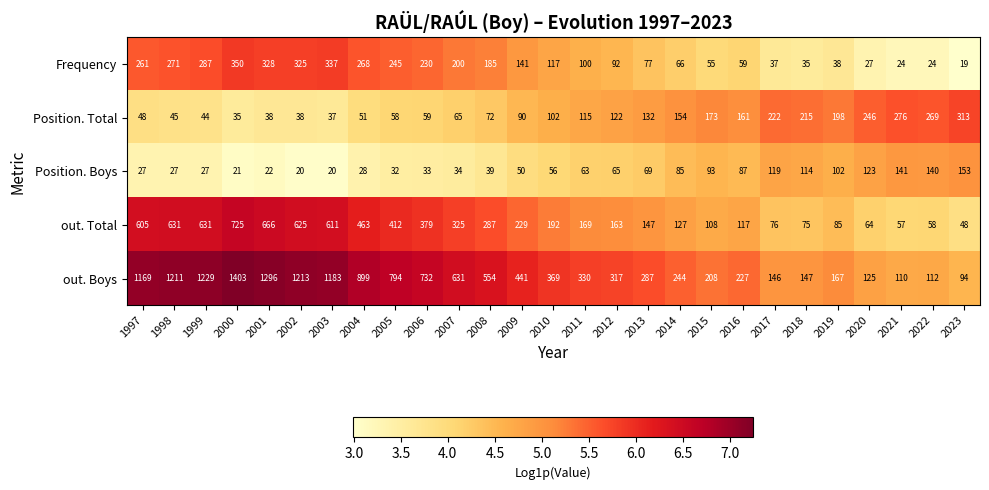

Is the value of Position. Total at 2015 greater than the value of Frequency at 2023?

Yes